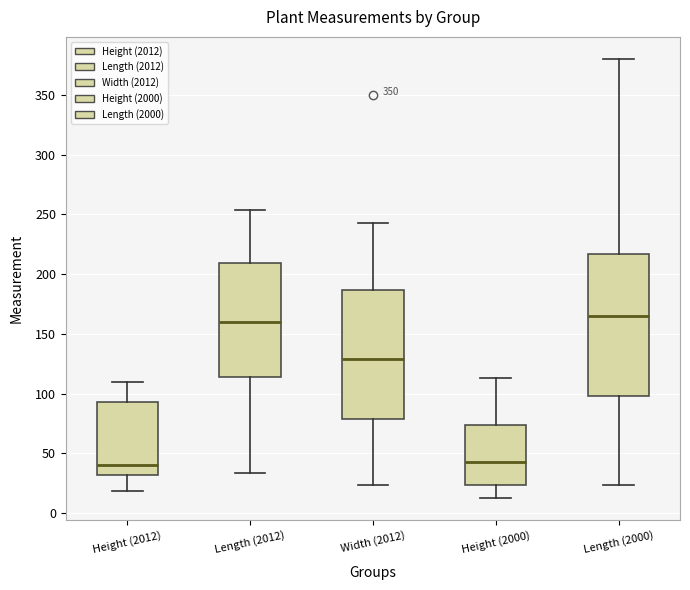

Where does the median line of the box for Height (2012) sit on the y-axis? The values are not printed on the chart, so give them approximately, as read against the axis.

40